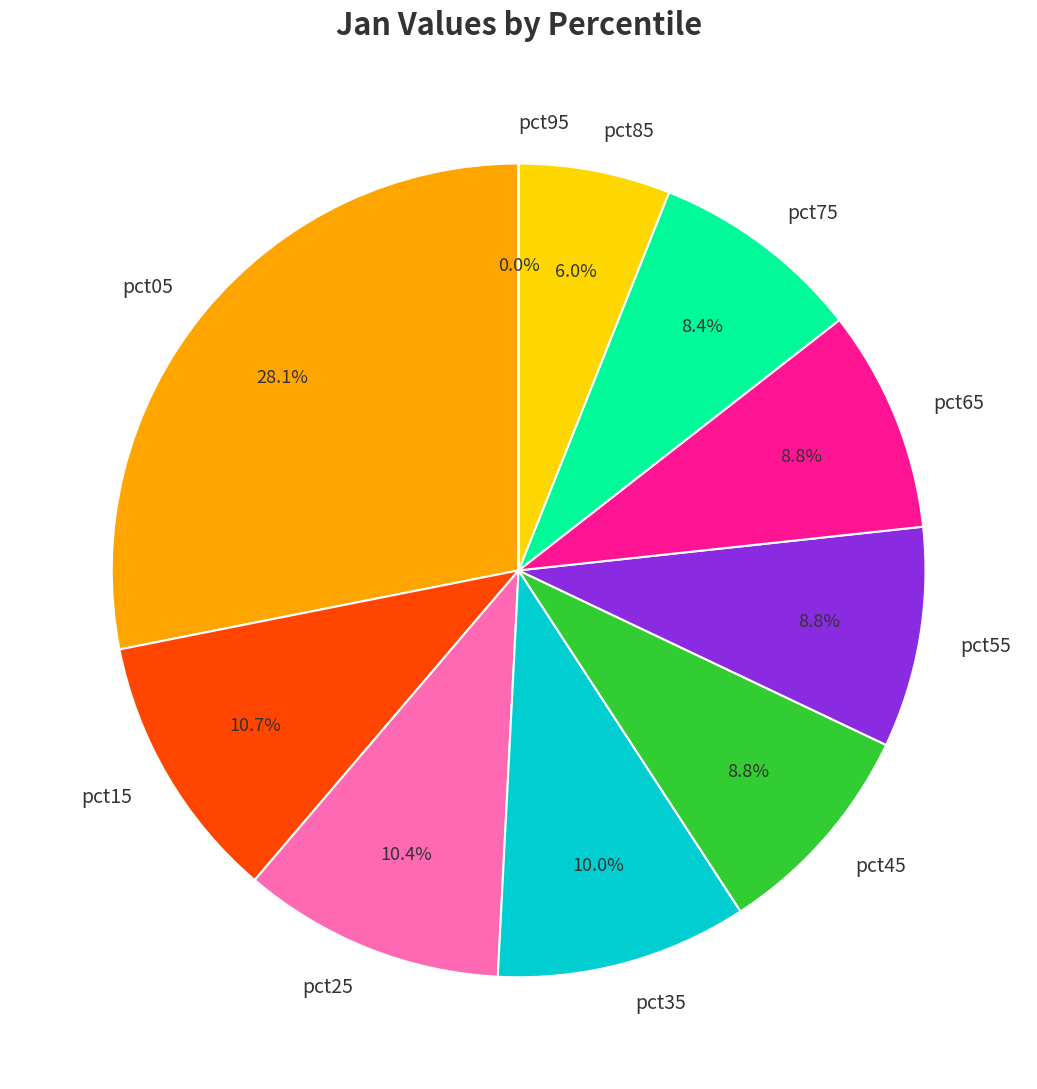

True or false: pct85 accounts for 6% of the total.

True